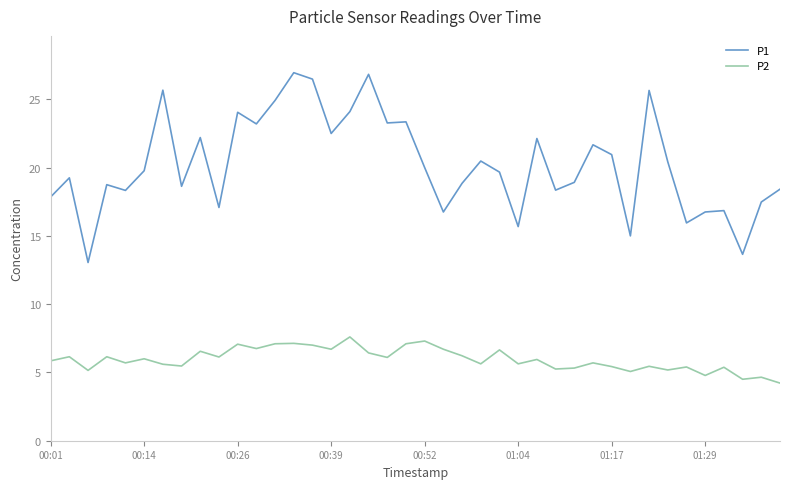

What is the difference between the maximum and minimum values in the P1 series?

13.9